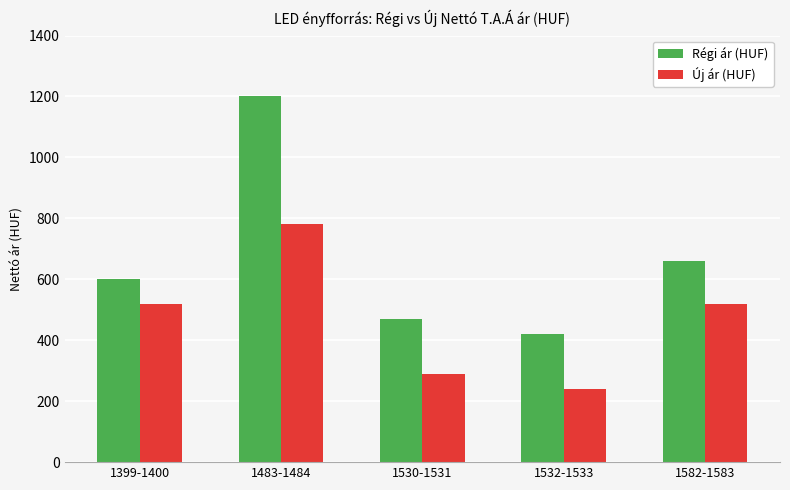

Which series changed the most between 1399-1400 and 1582-1583?

Régi ár (HUF)